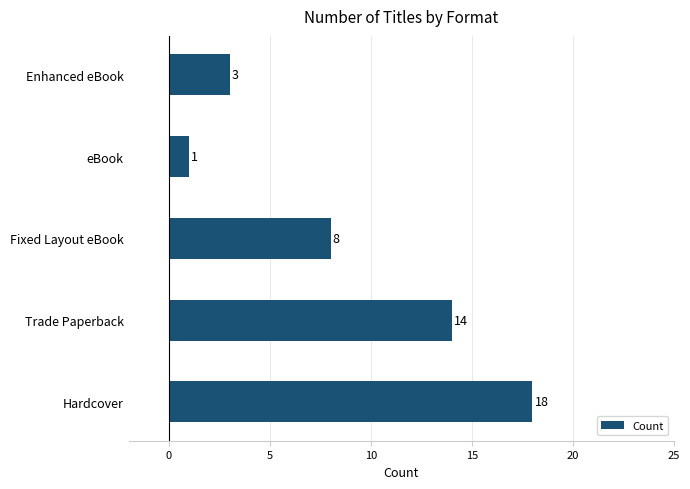

Does the chart contain stacked bars?

No